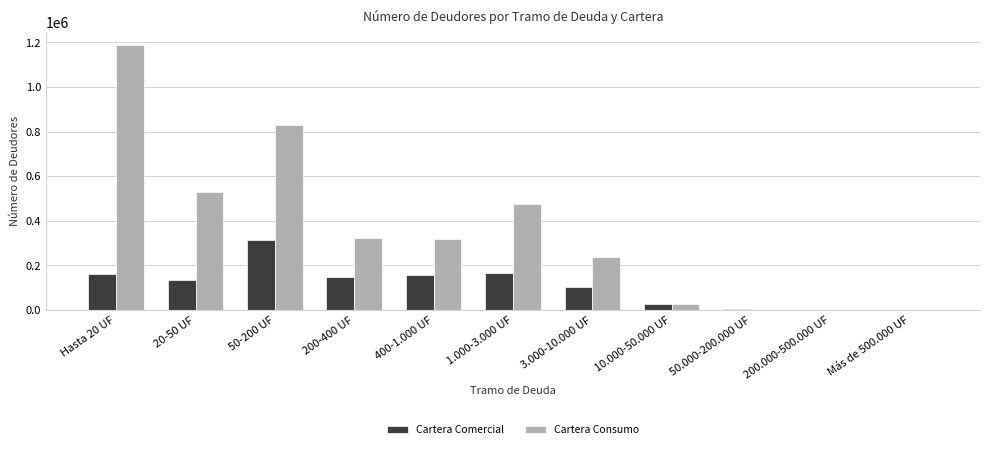

Which series has the widest spread of values?

Cartera Consumo